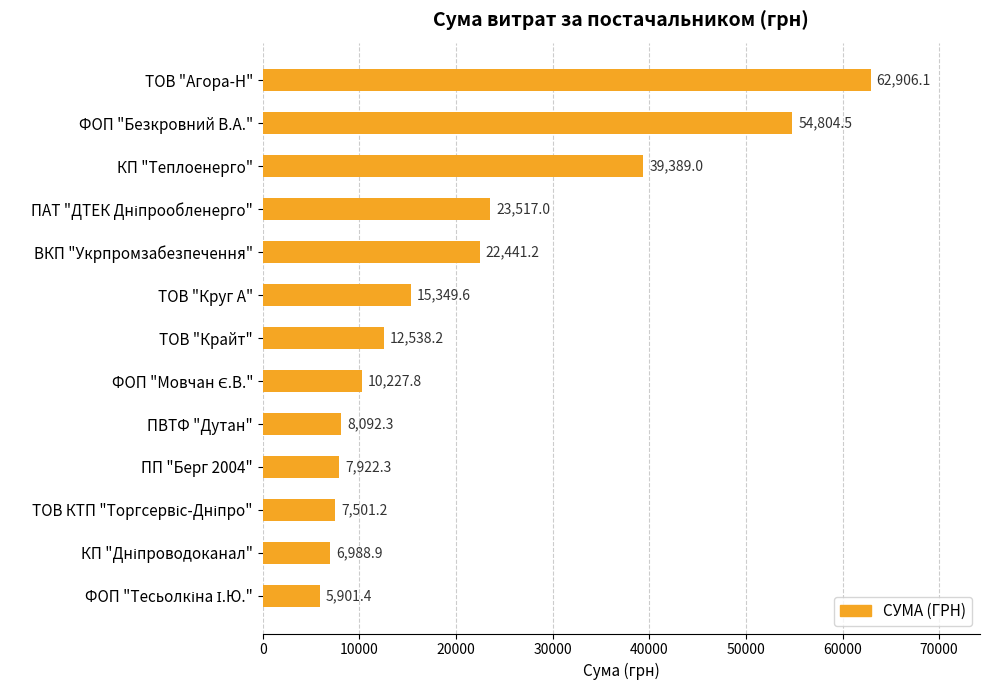

Are the bars grouped side by side (vs. stacked)?

No